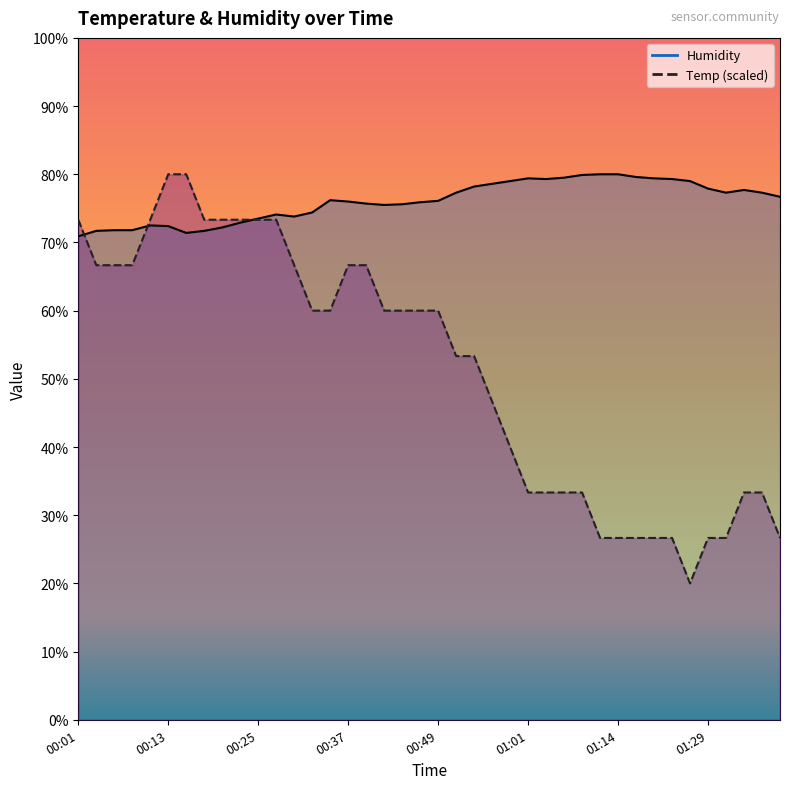

What is the sum of all Humidity values?

3041.5